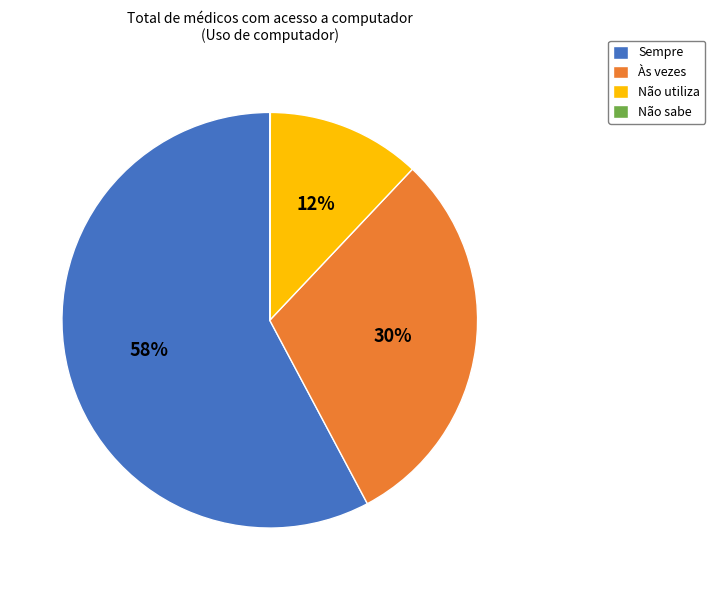

To the nearest percent, what is the combined percentage of Sempre and Às vezes?

88%